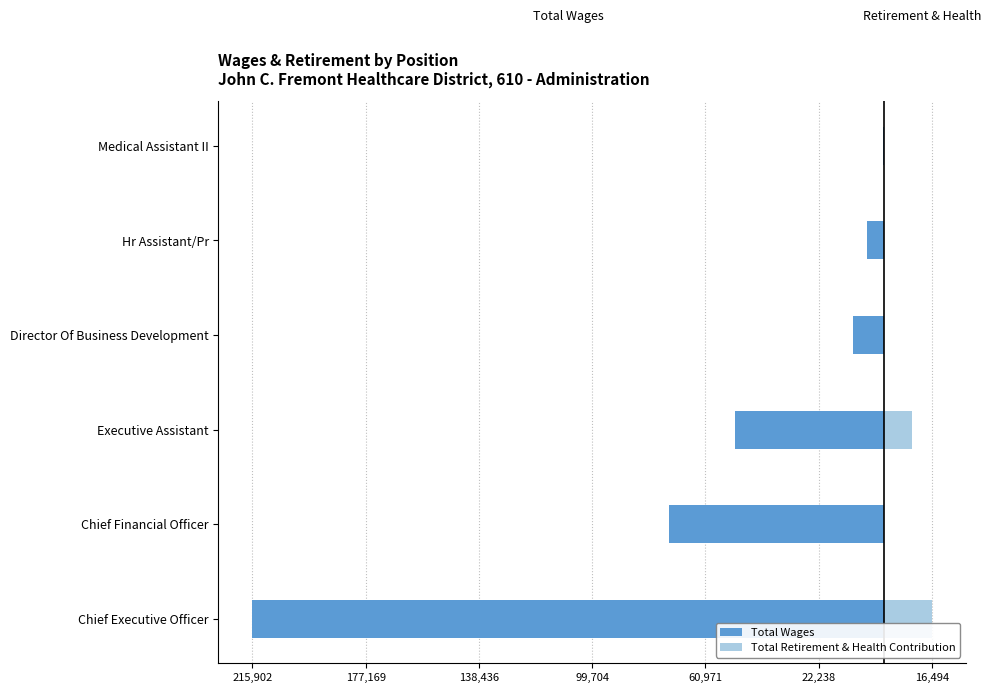

How many values in the Total Retirement & Health Contribution series are below 40?

3